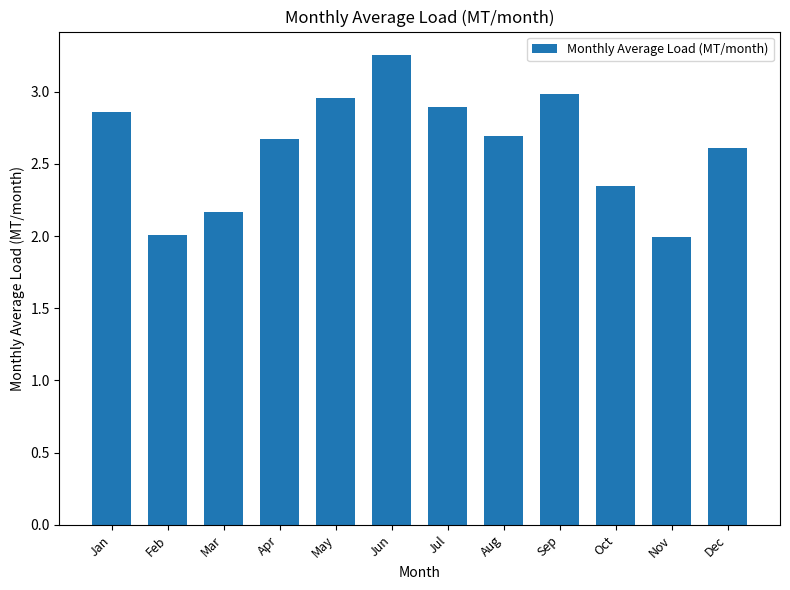

Which has a higher value, Jan or Aug?

Jan